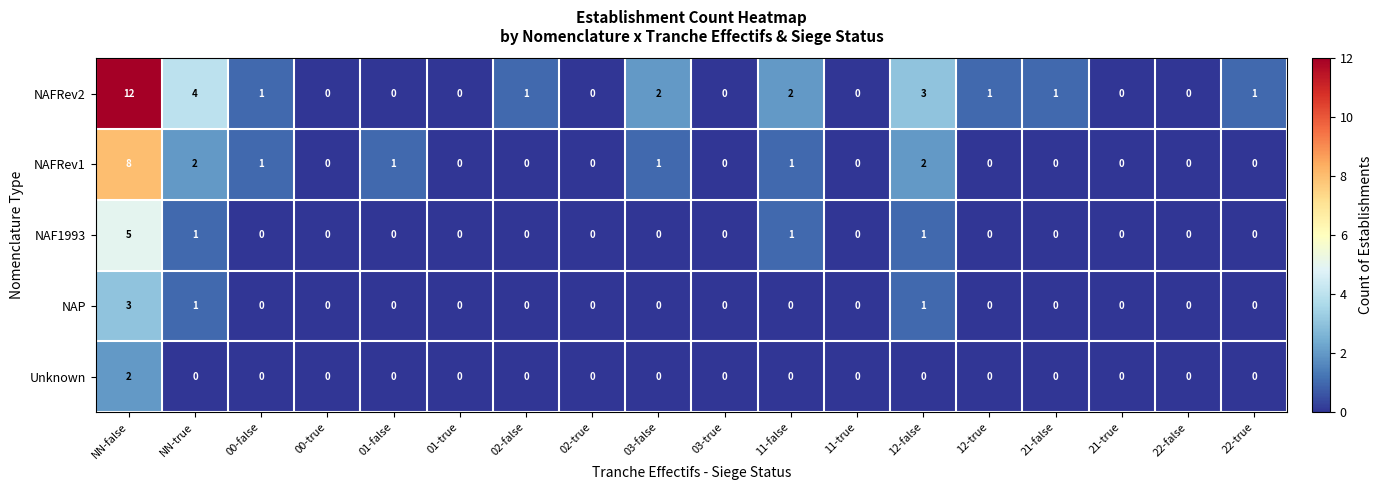

What is the sum of all NAFRev2 values?

28